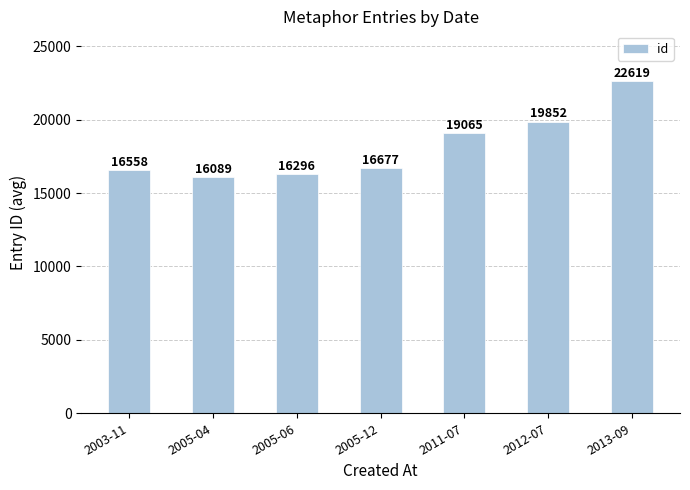

Count the number of data series in this chart.

1